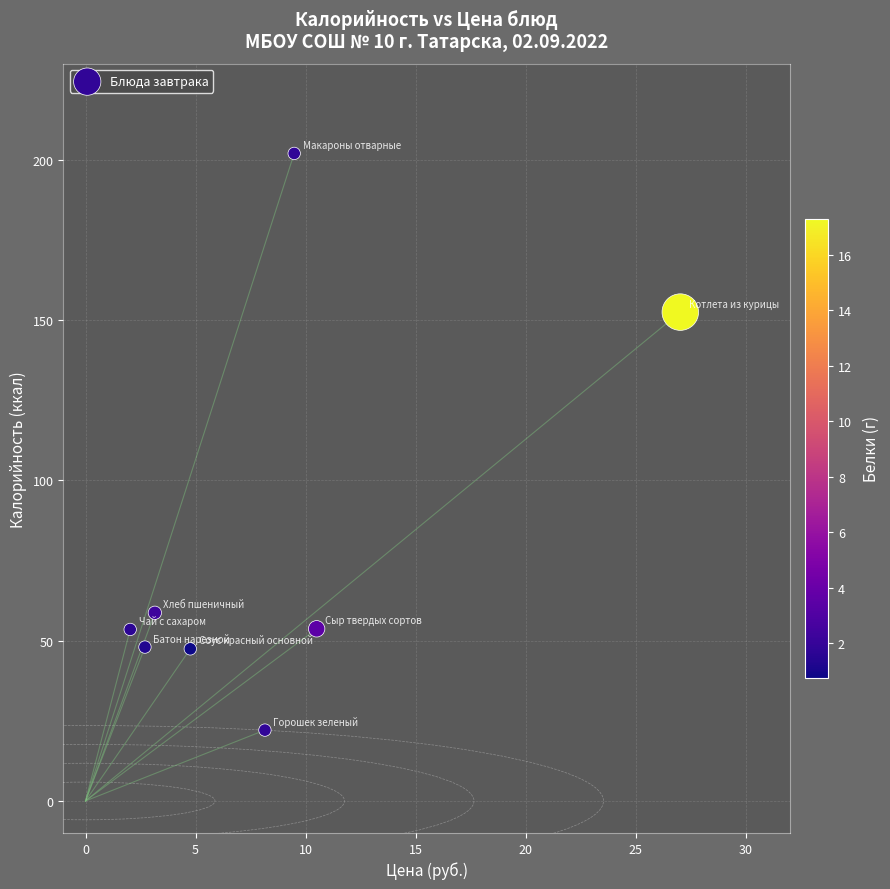

What Y value in the scatter plot is closest to 112?

152.5